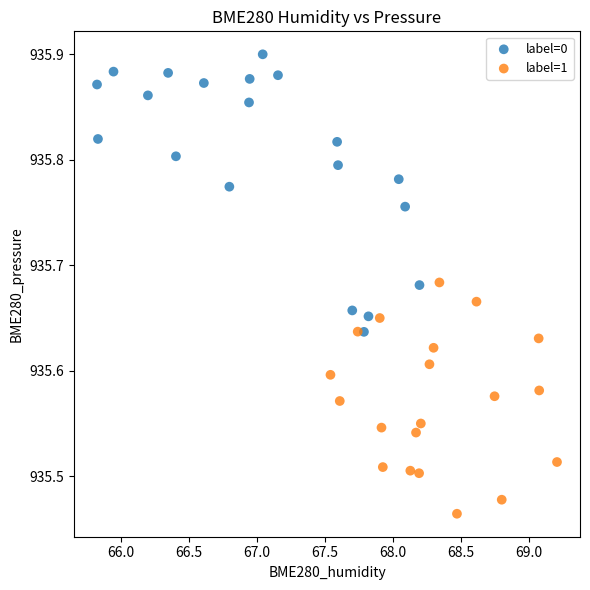

Which series contains the lowest Y value?

label=1